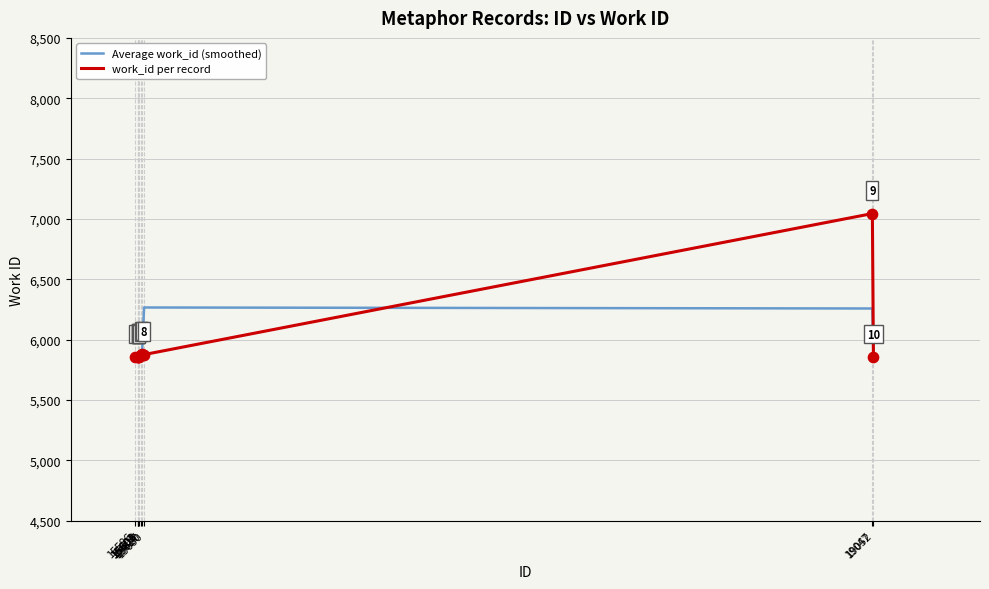

At how many categories does at least one series exceed 5961?

2